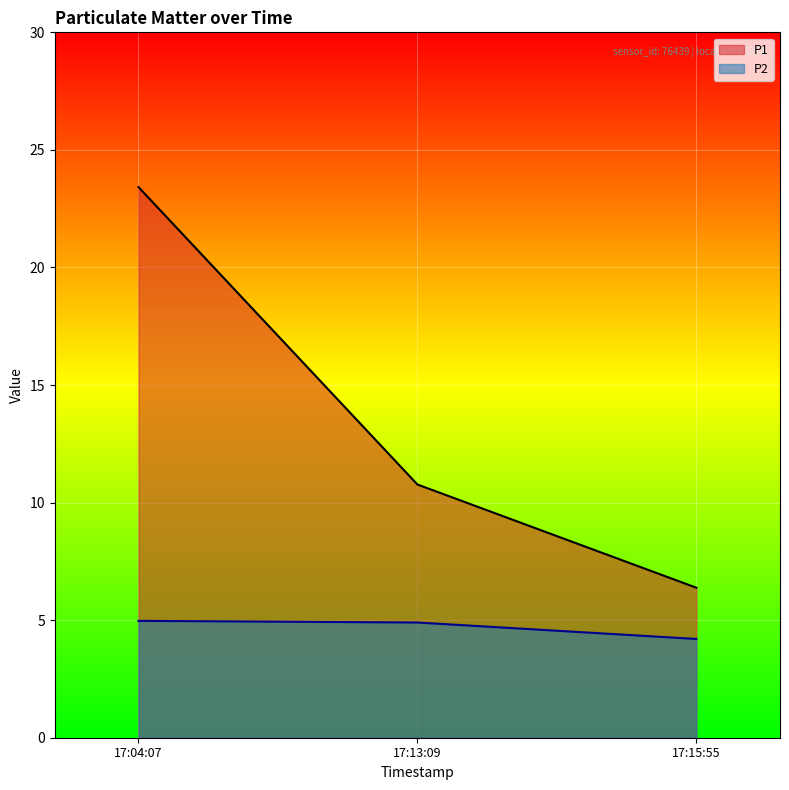

How many values in the P1 series are below 10?

1